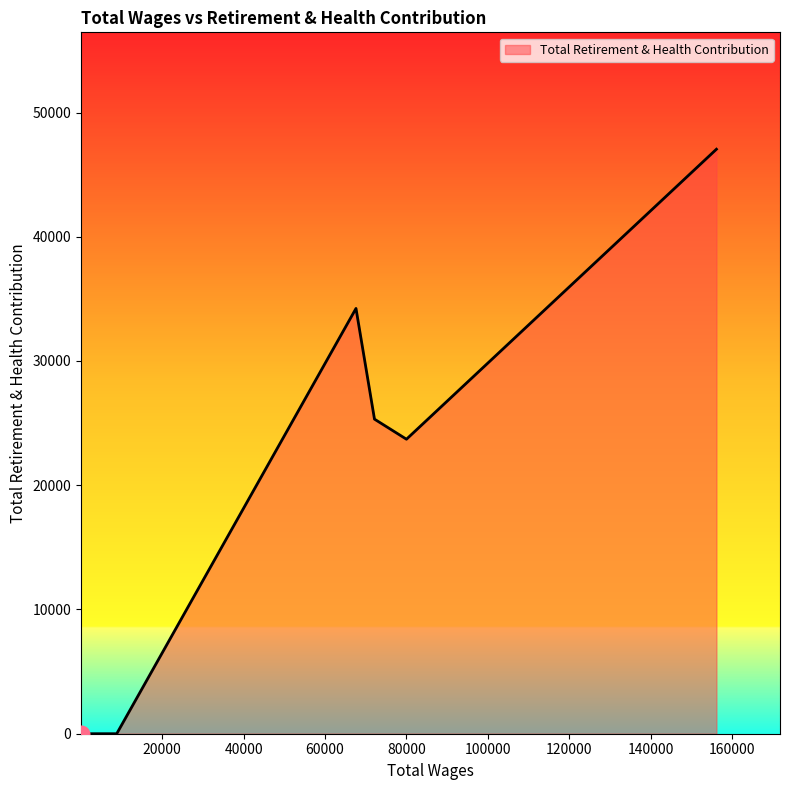

What is the maximum value shown in the chart?

47045